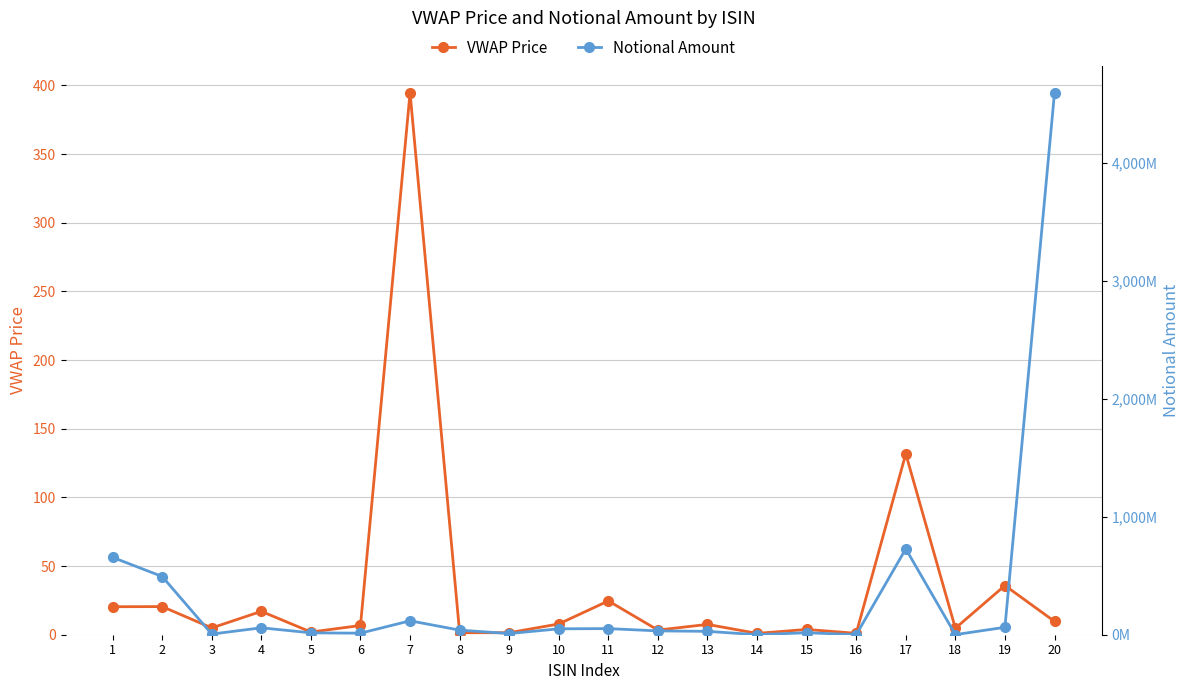

What is the highest value of the VWAP Price series?

394.7